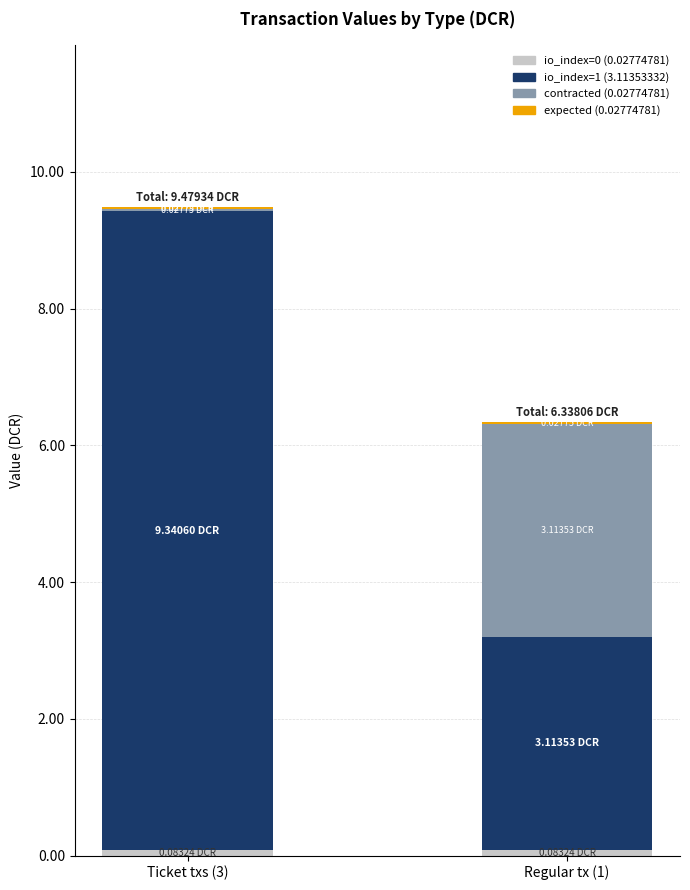

At which category is the sum across all series the highest?

Ticket txs (3)